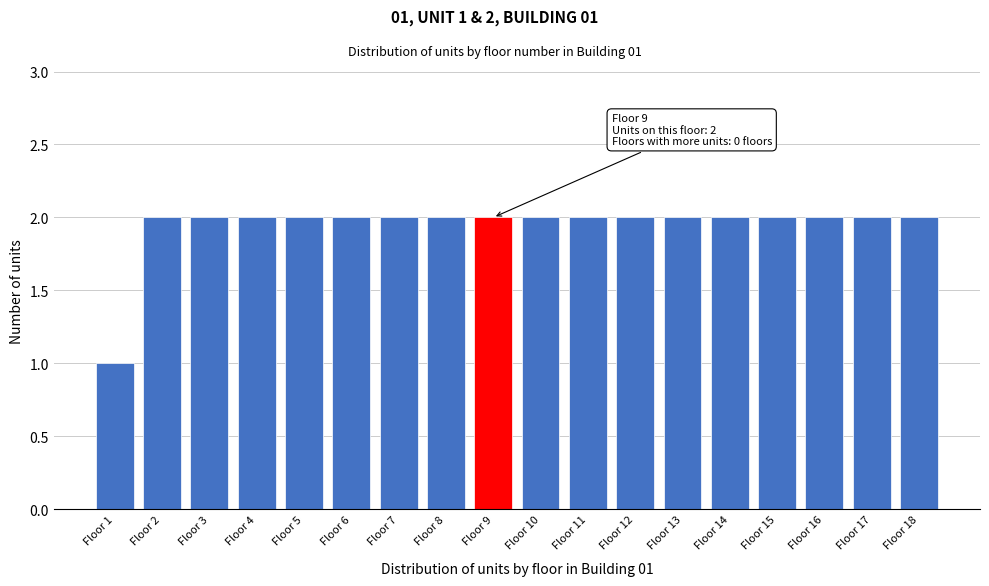

Reading left to right, list all the values displayed in this chart.

1	2	2	2	2	2	2	2	2	2	2	2	2	2	2	2	2	2